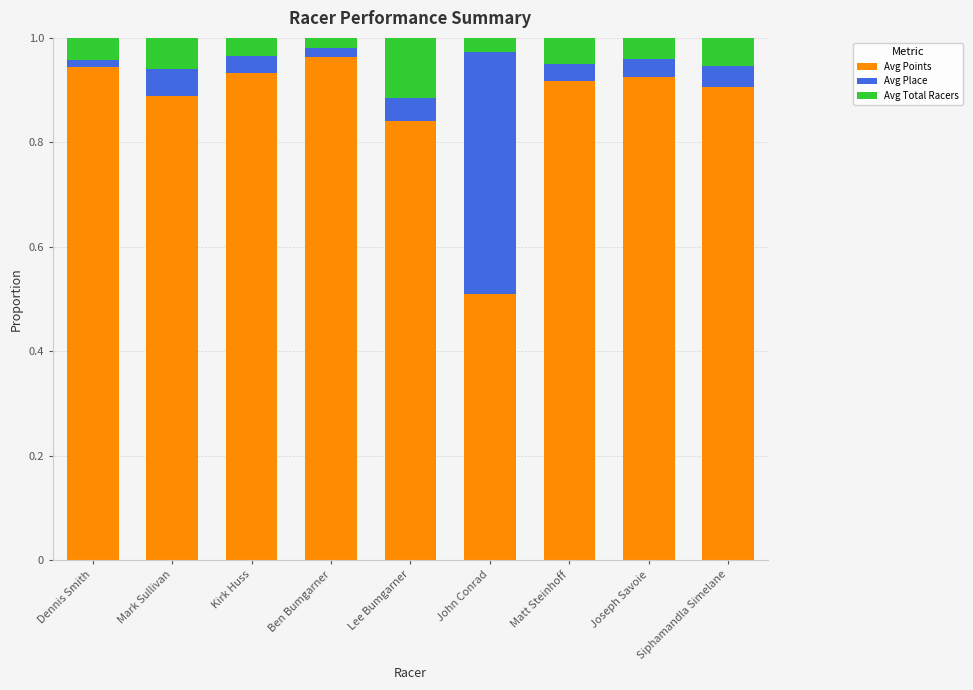

What are all the series names shown in the legend?

Avg Points, Avg Place, Avg Total Racers